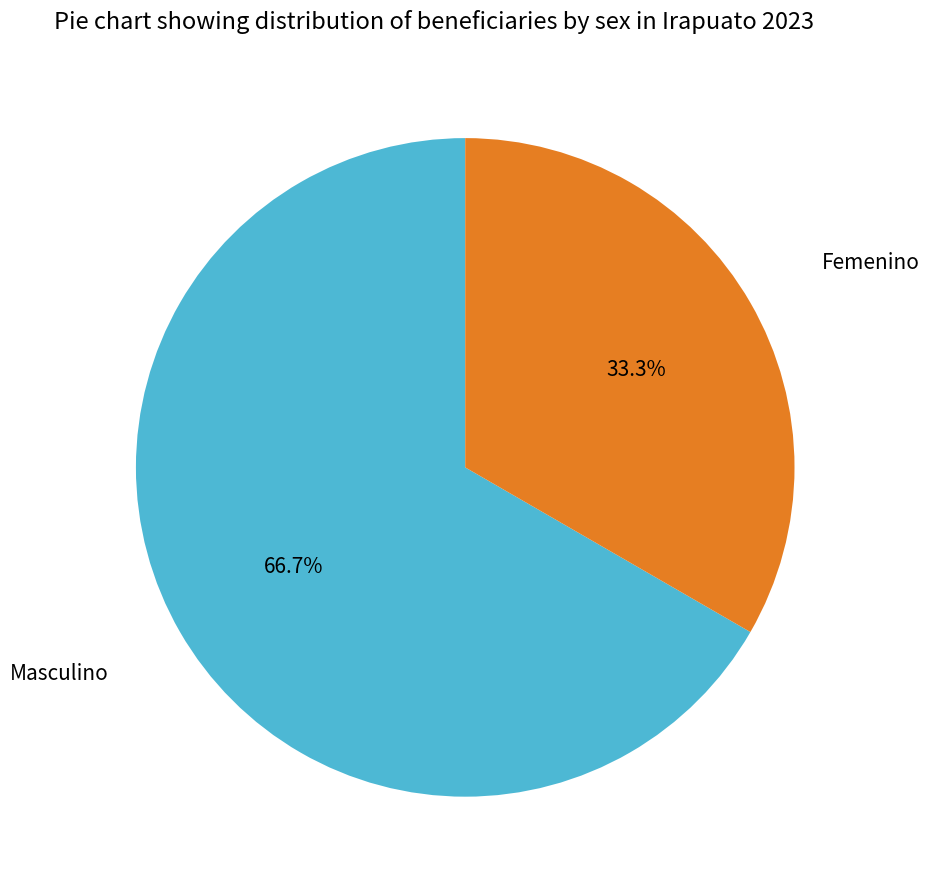

Approximately how many times larger is the value at Masculino compared to Femenino?

2.0